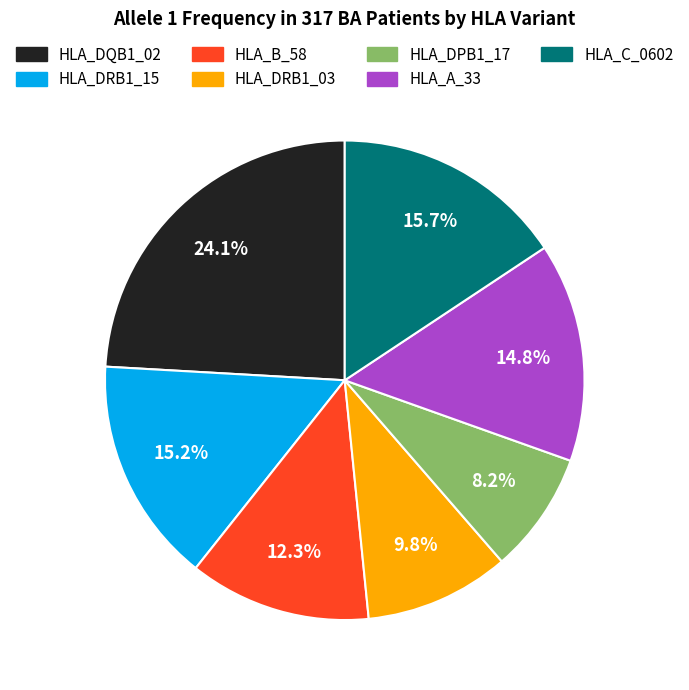

How many slices are in this pie chart?

7